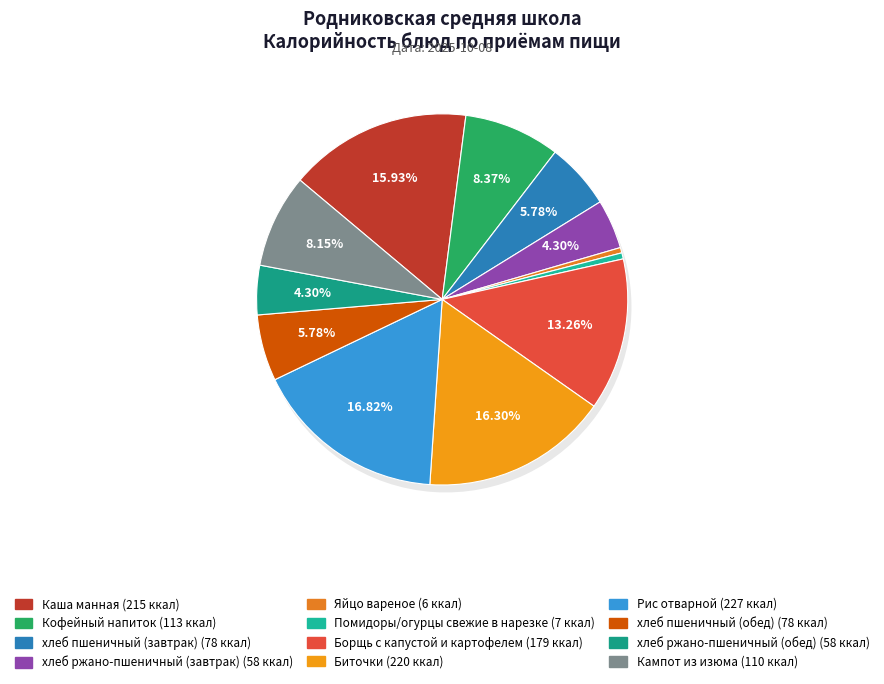

What is the smallest slice in the pie chart?

Яйцо вареное